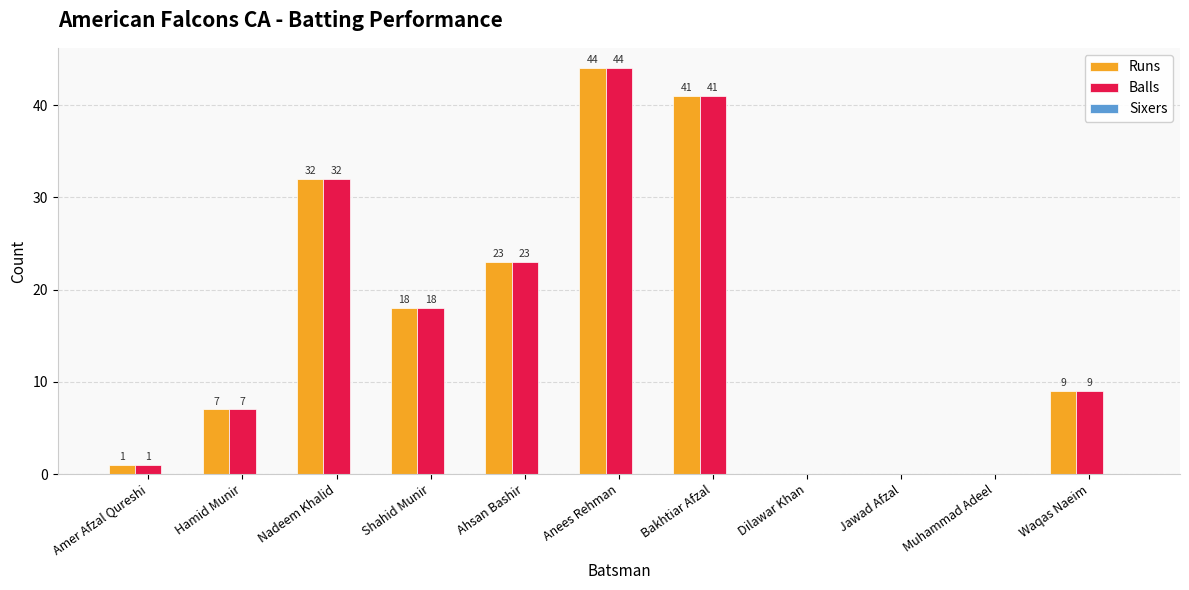

What is the sum of all Balls values?

175